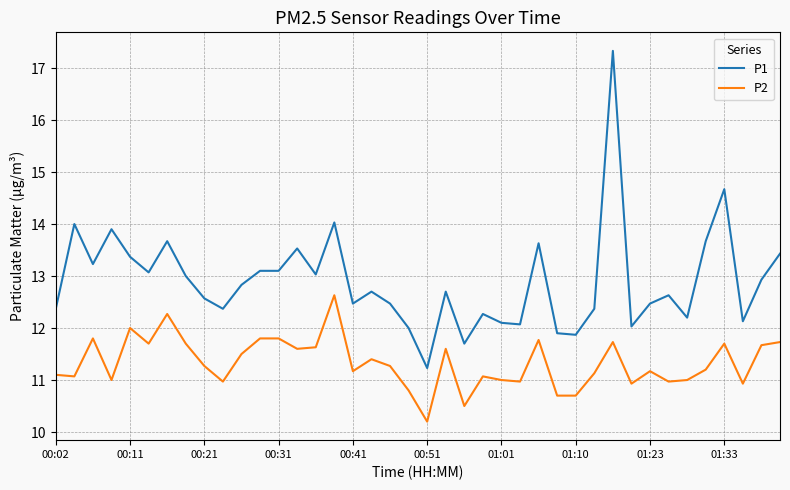

Which series has the largest range (max minus min)?

P1